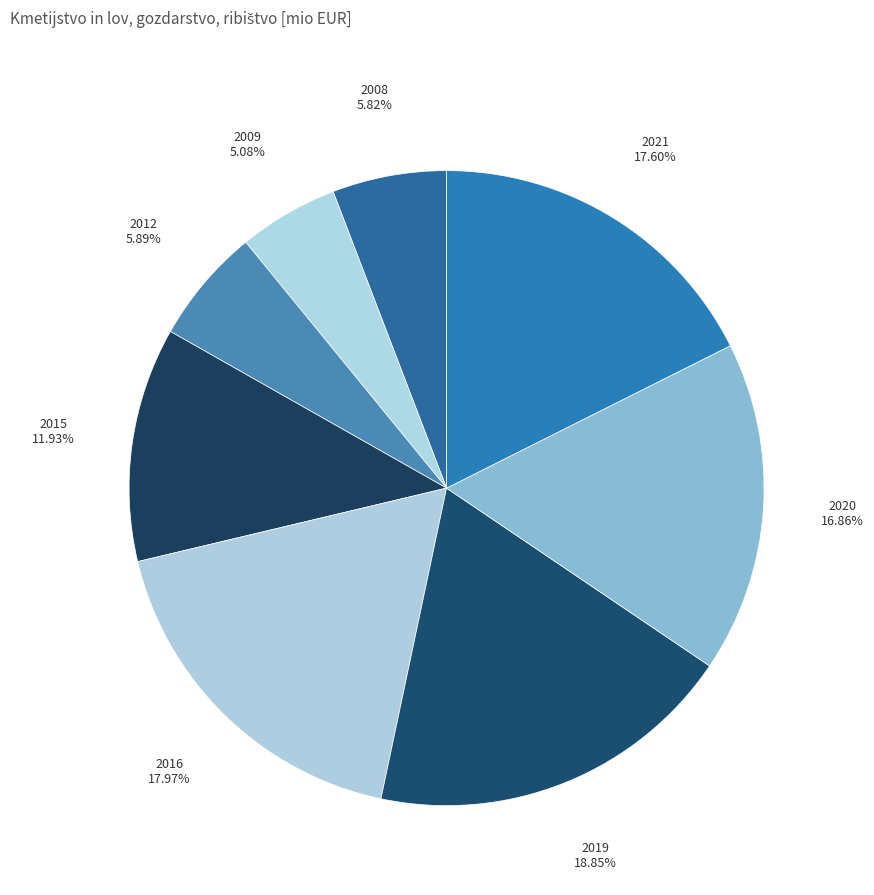

True or false: 2008 accounts for 1% of the total.

False